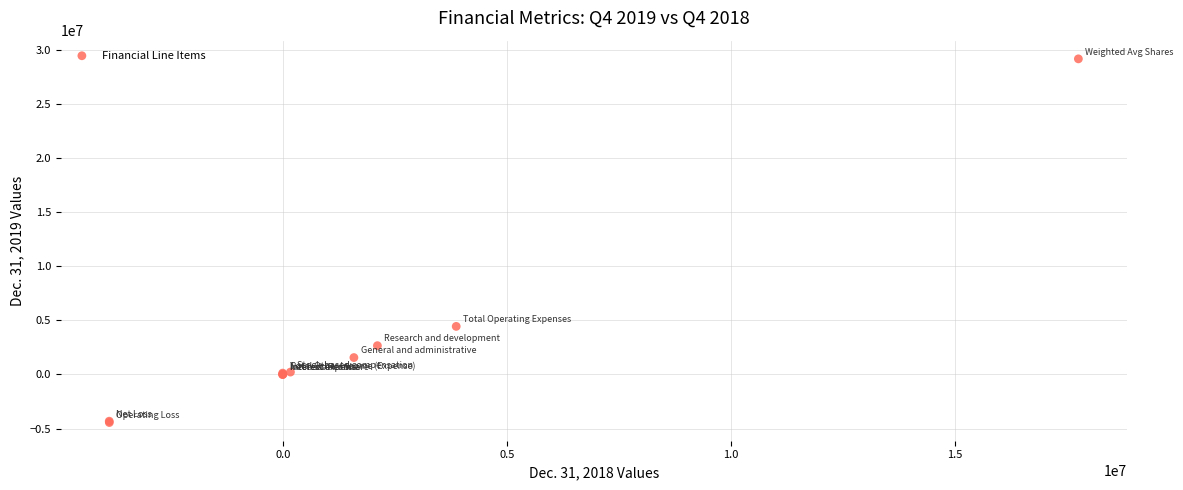

What Y value in the scatter plot is closest to 12375027?

4447925.0